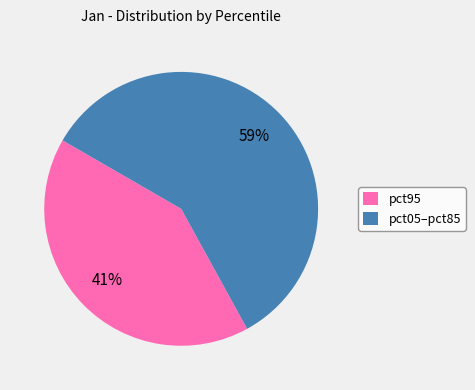

To the nearest percent, what portion does pct95 represent?

41%